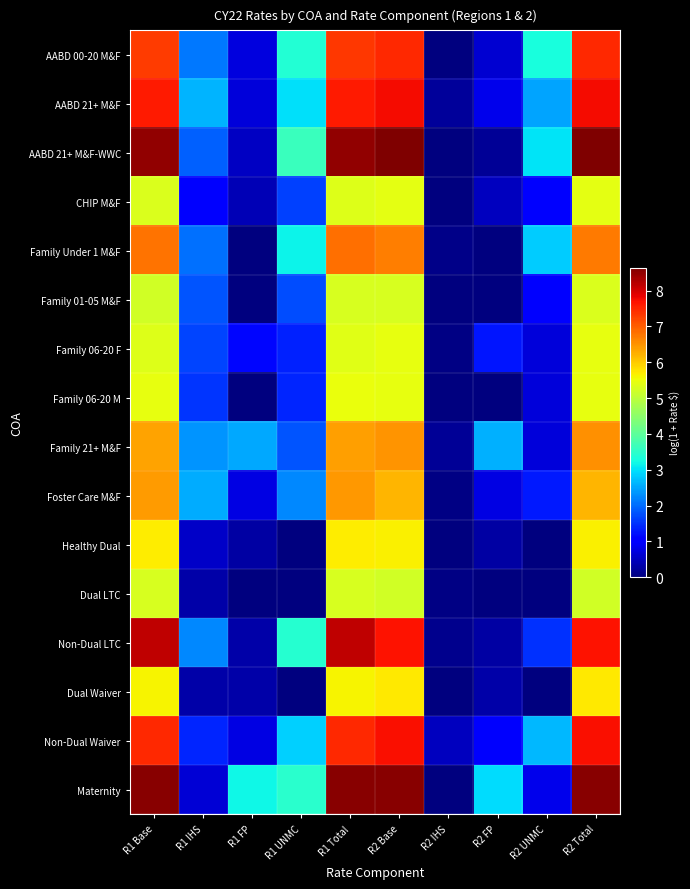

What is the difference between the highest and lowest values at R1 Total?

3.3